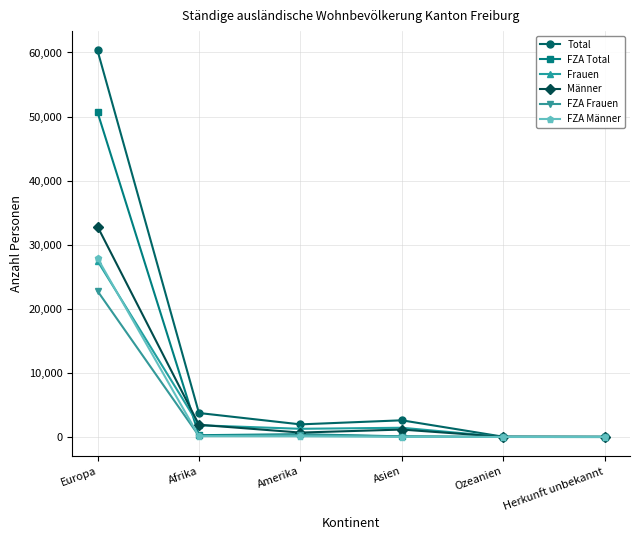

At which category does Total reach its first local valley?

Amerika